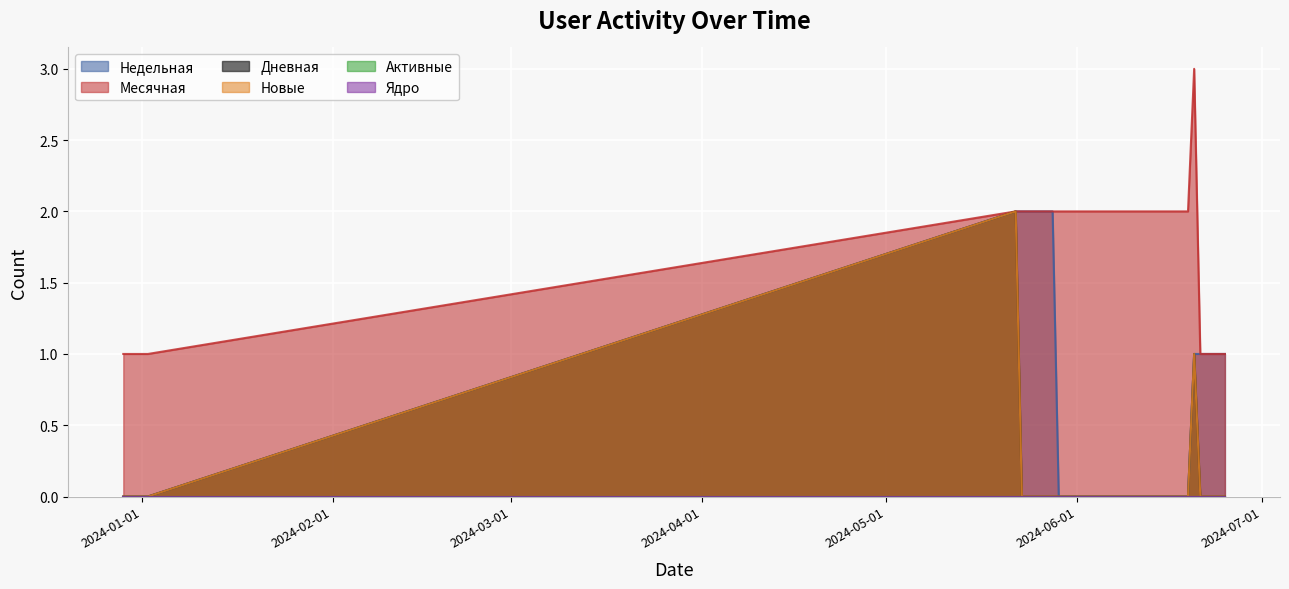

What is the label of the 37th point from the right?

2024-01-01